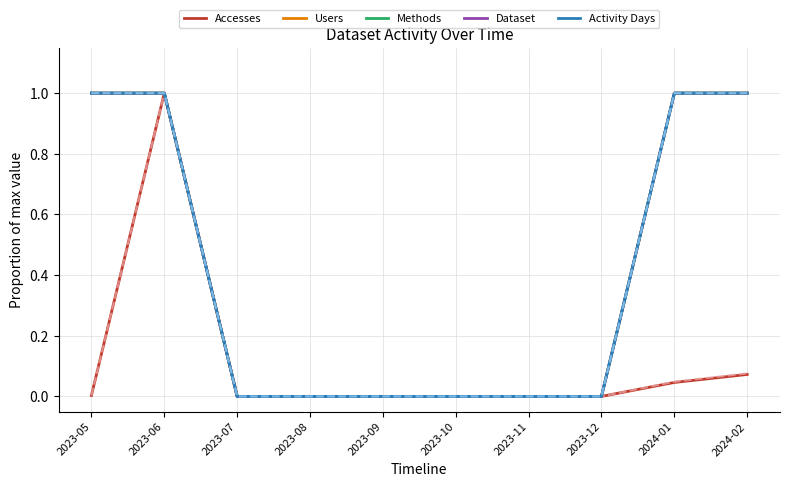

What is the highest value of the Accesses series?

1.0